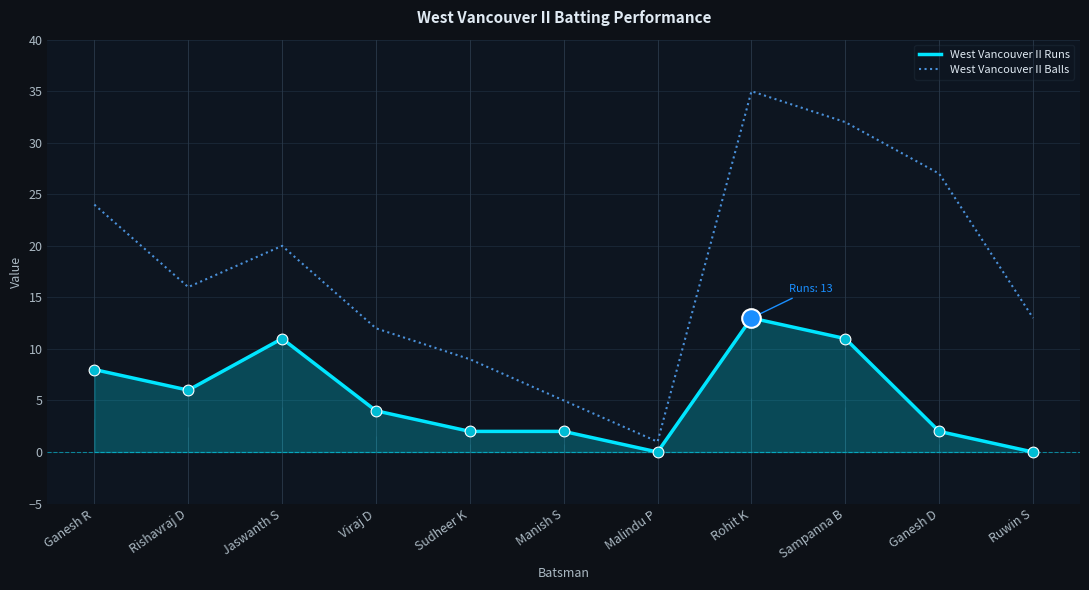

What are all the series names shown in the legend?

West Vancouver II Runs, West Vancouver II Balls